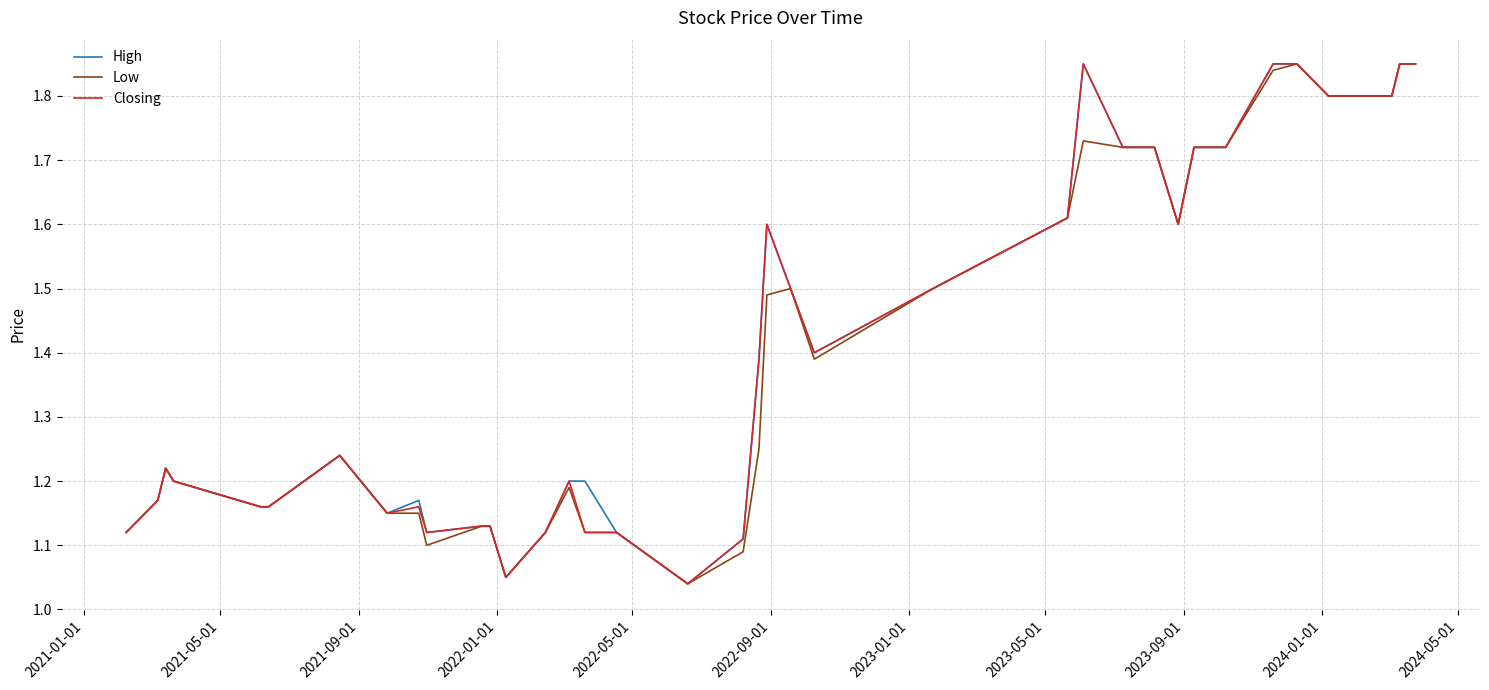

What is the sum of all Closing values?

56.9